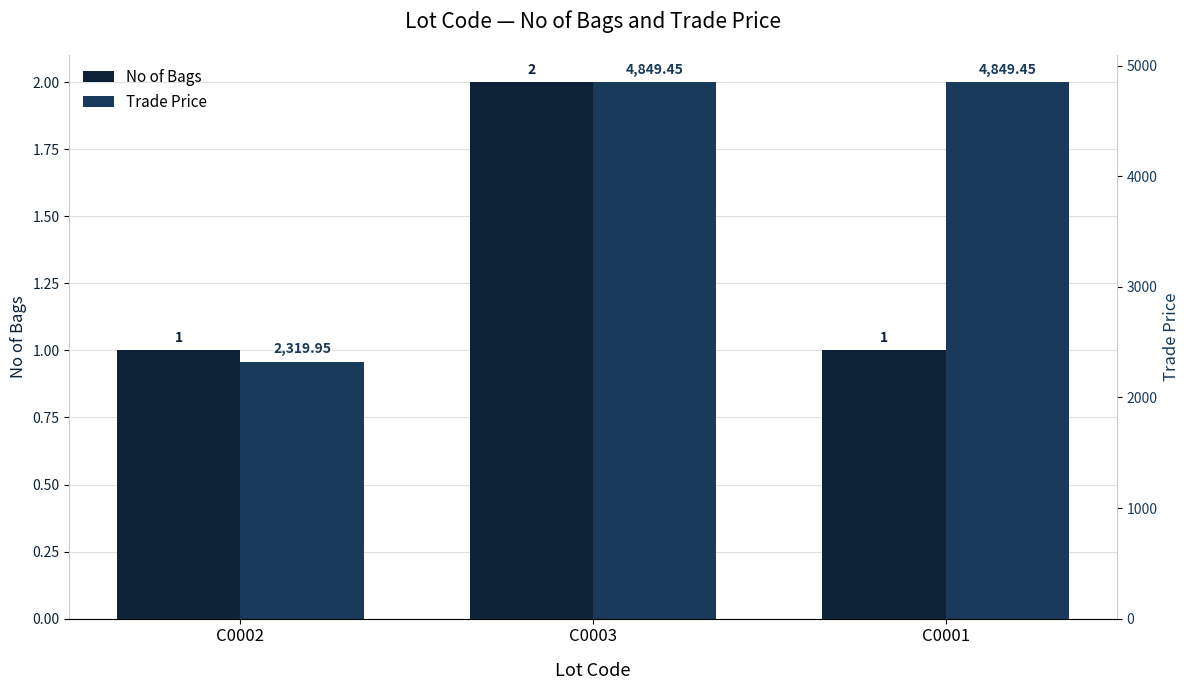

Reading left to right, list all the values displayed in this chart.

No of Bags: 1.0	2.0	1.0
Trade Price: 2319.9	4849.4	4849.4